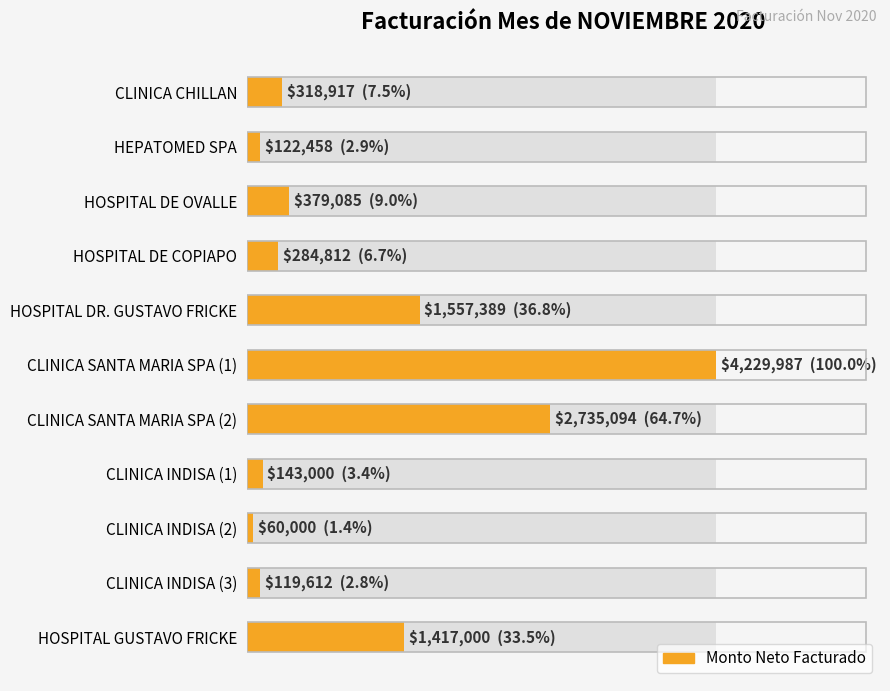

Reading left to right, transcribe all the data shown in this chart.

318917	122458	379085	284812	1557389	4229987	2735094	143000	60000	119612	1417000